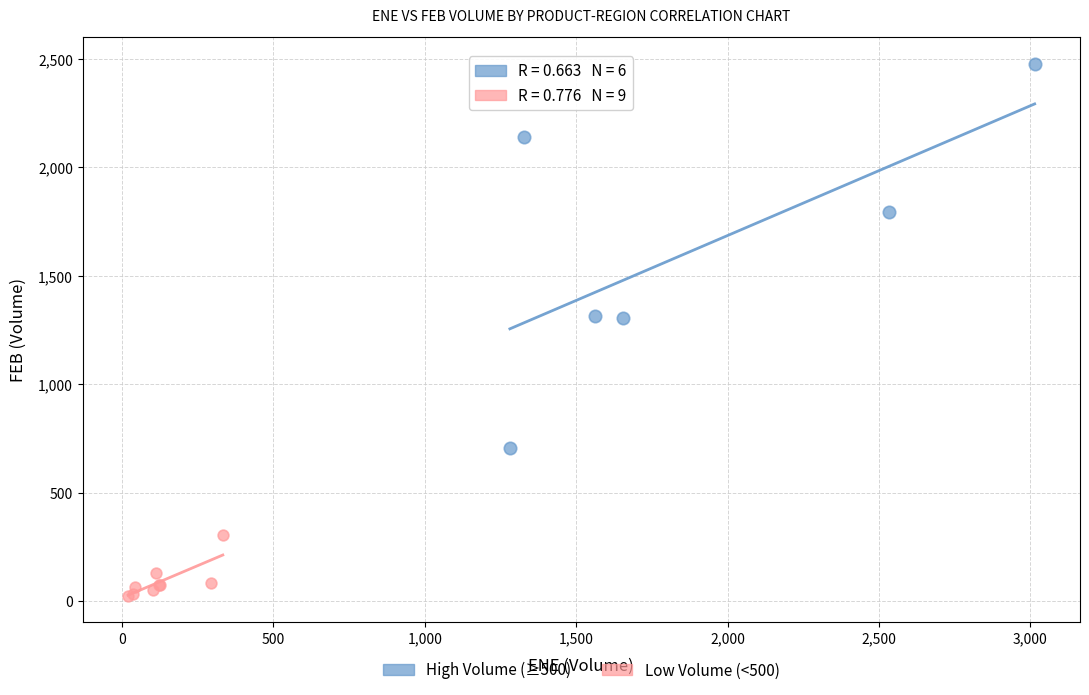

Which series reaches the minimum Y coordinate?

Low Volume (<500)